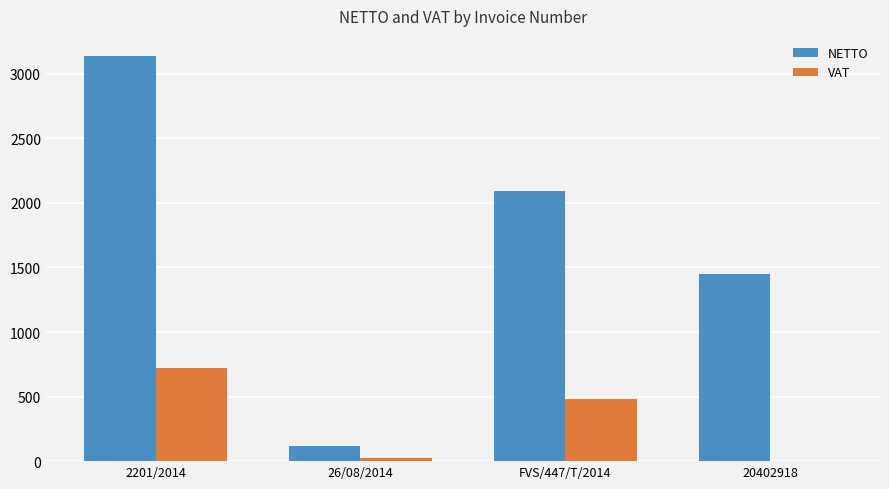

The value of VAT at 2201/2014 is 721.5. True or false?

True